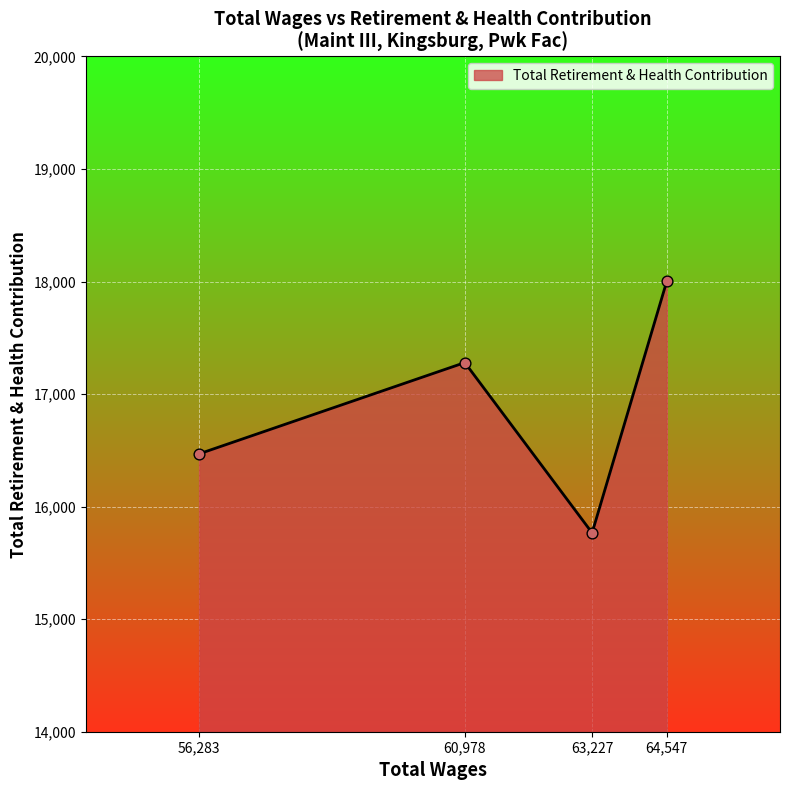

What is the change in value from 56,283 to 63,227?

-702